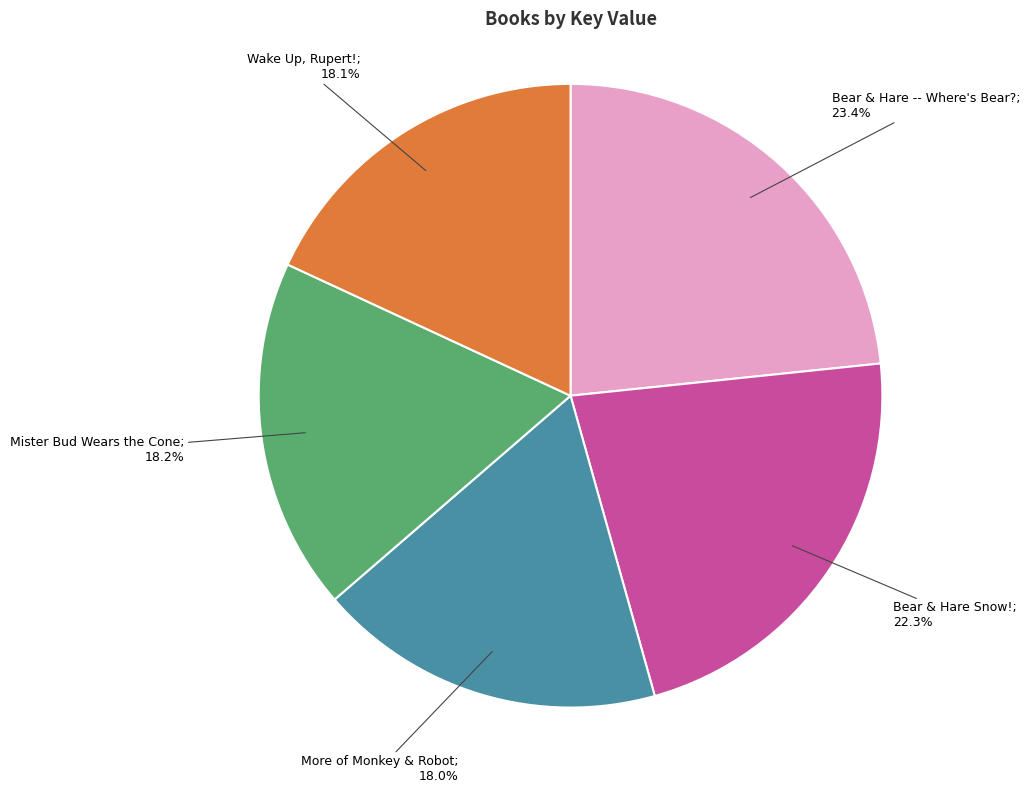

Does any single category account for the majority?

No